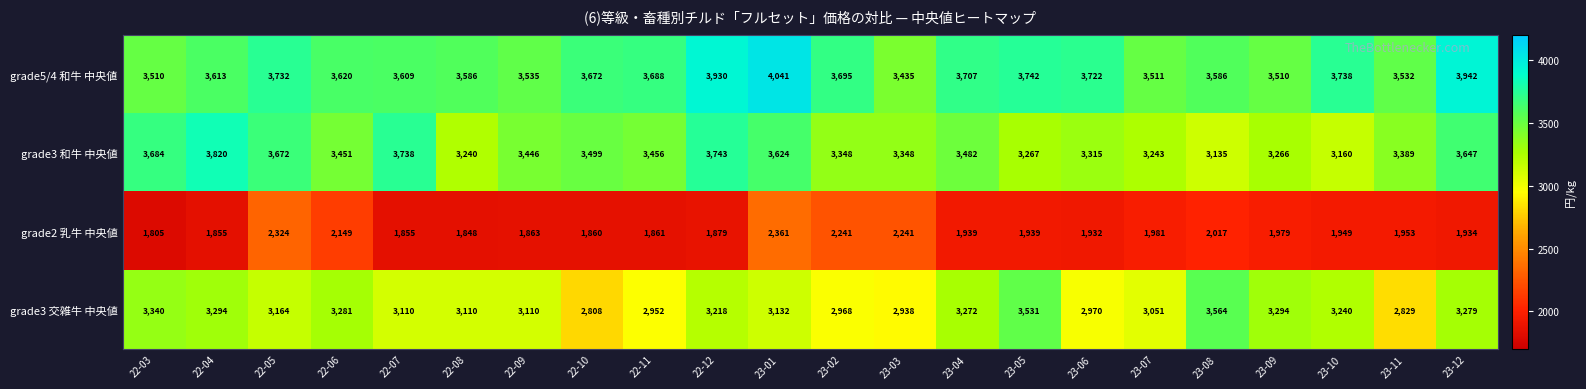

Which series changed the most between 22-08 and 23-01?

grade2 乳牛 中央値